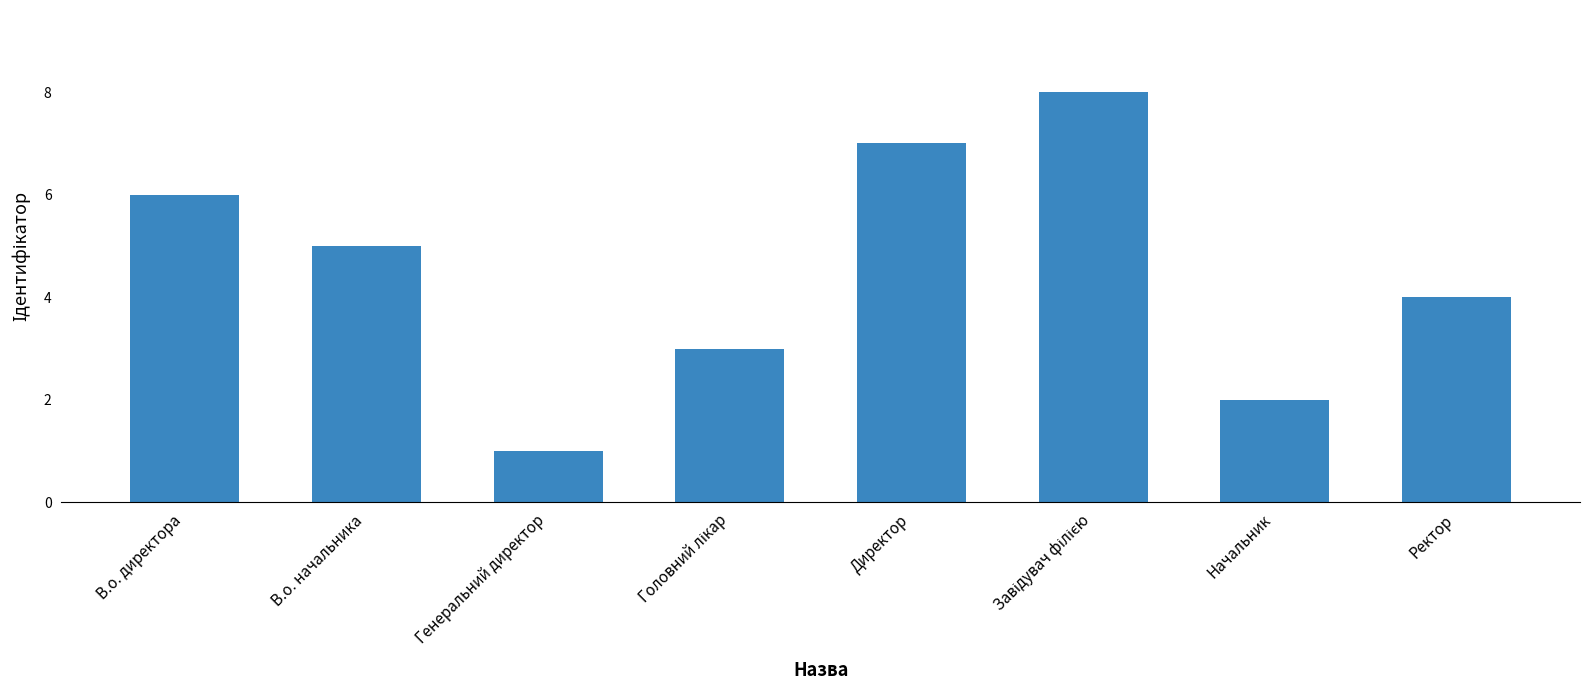

Reading right to left, list all the values displayed in this chart.

4	2	8	7	3	1	5	6